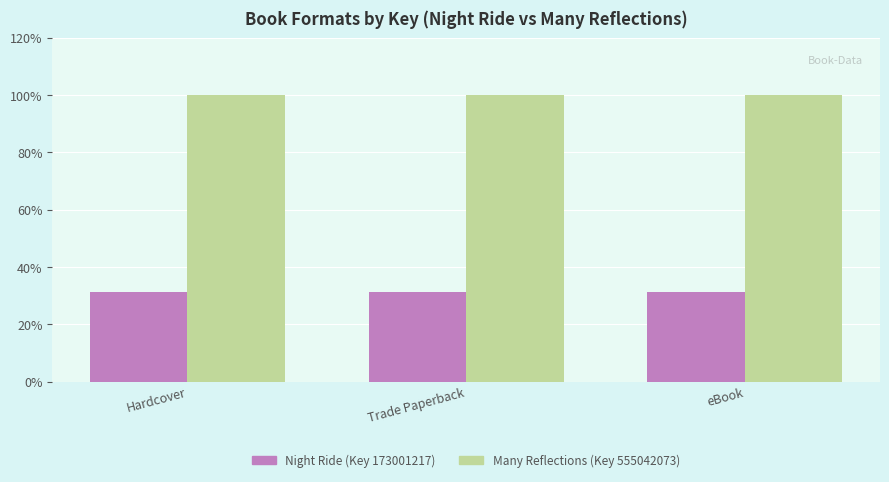

How many bars are there in each group?

2